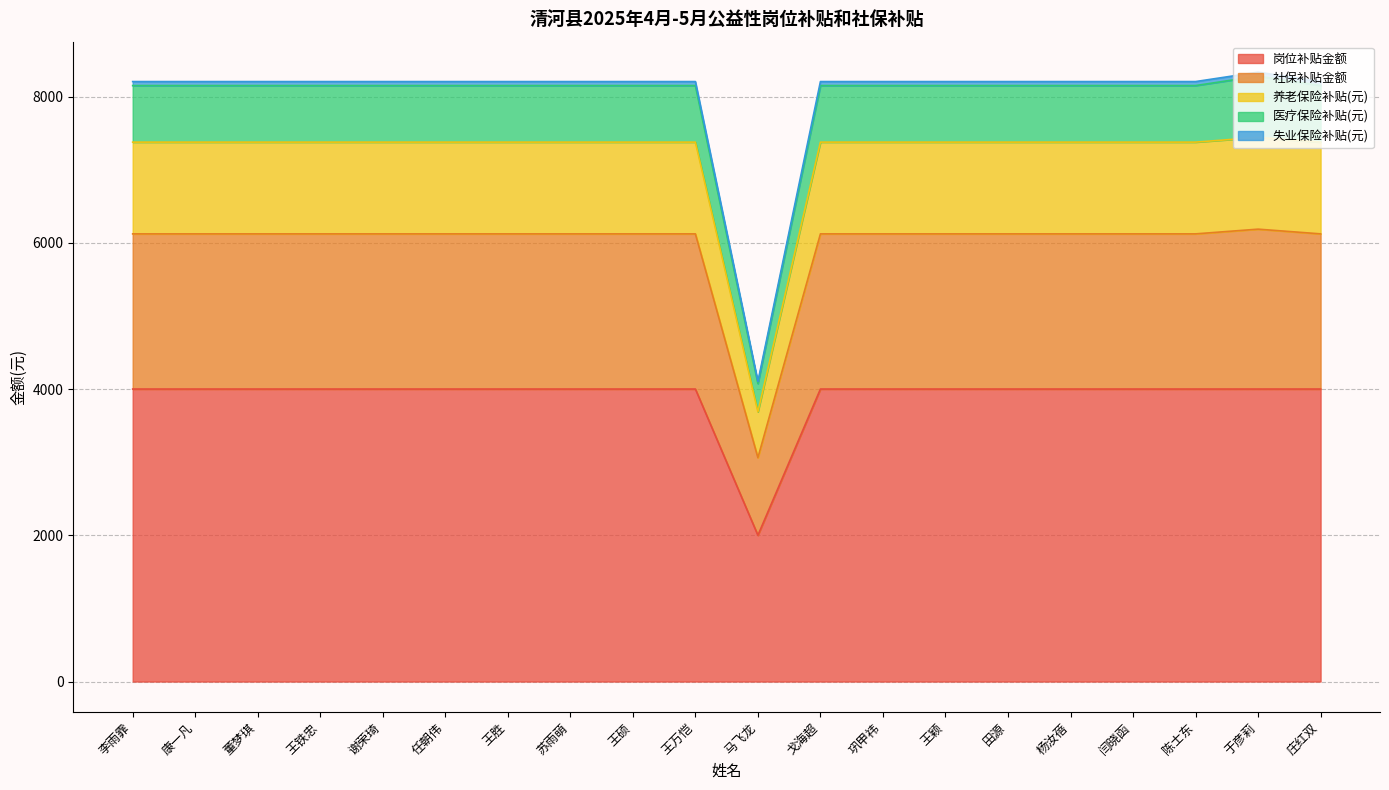

True or false: 岗位补贴金额 and 养老保险补贴(元) cross at least once.

False